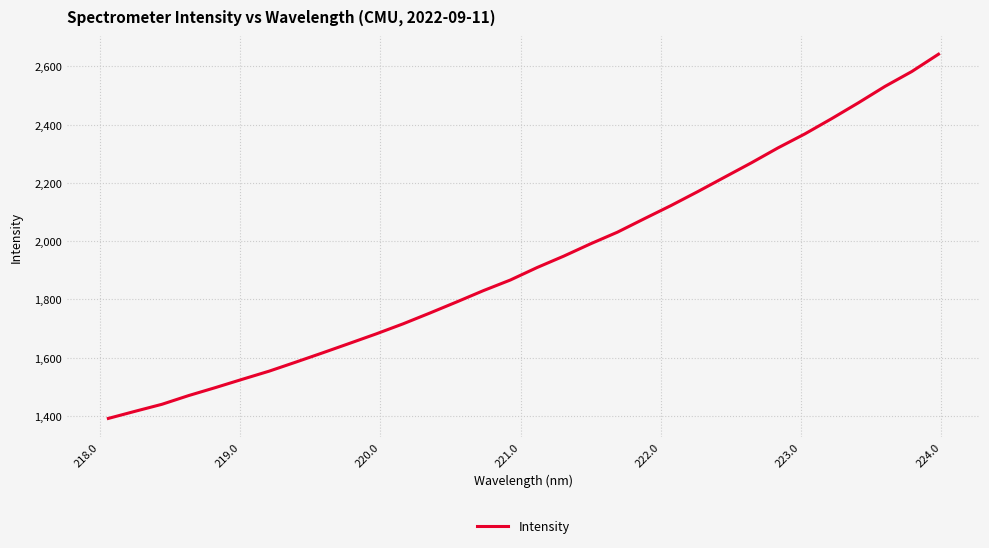

How many values are below 1909?

16